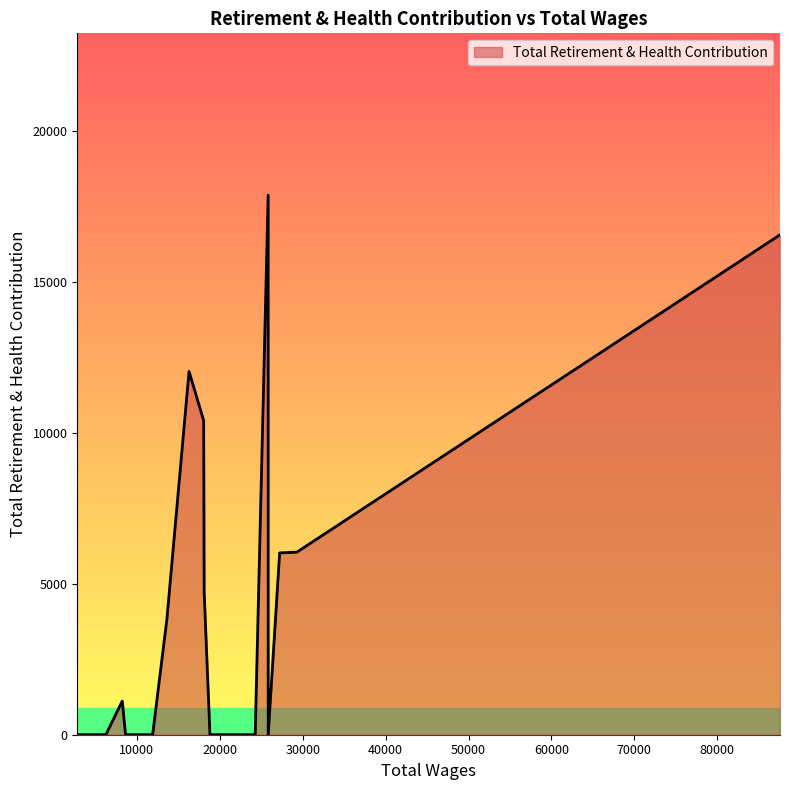

How many lines are shown in the chart?

1